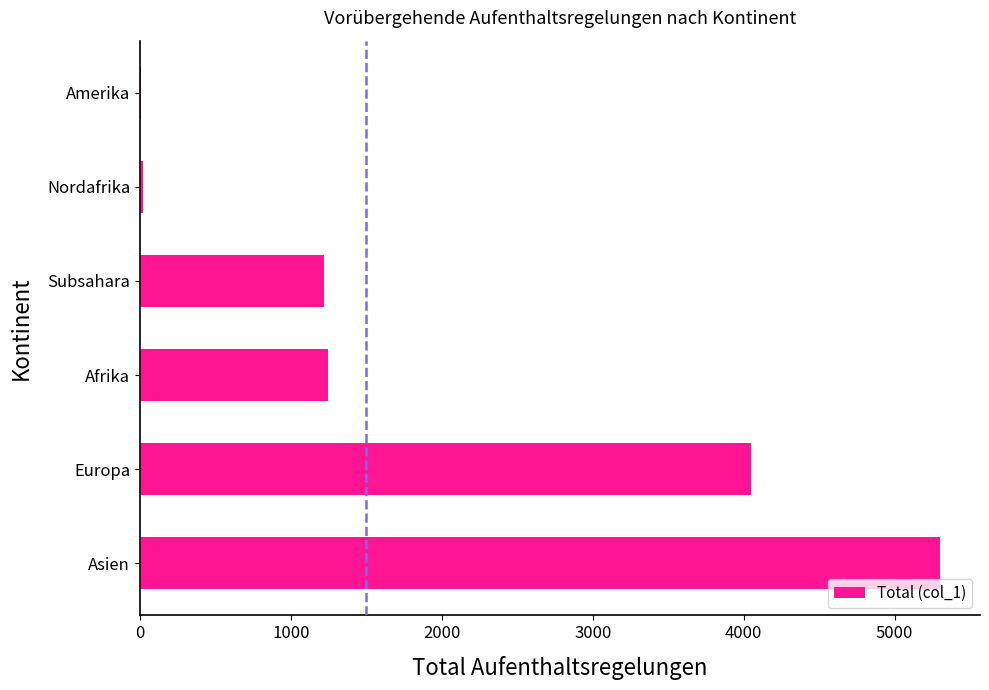

What is the maximum value shown in the chart?

5301